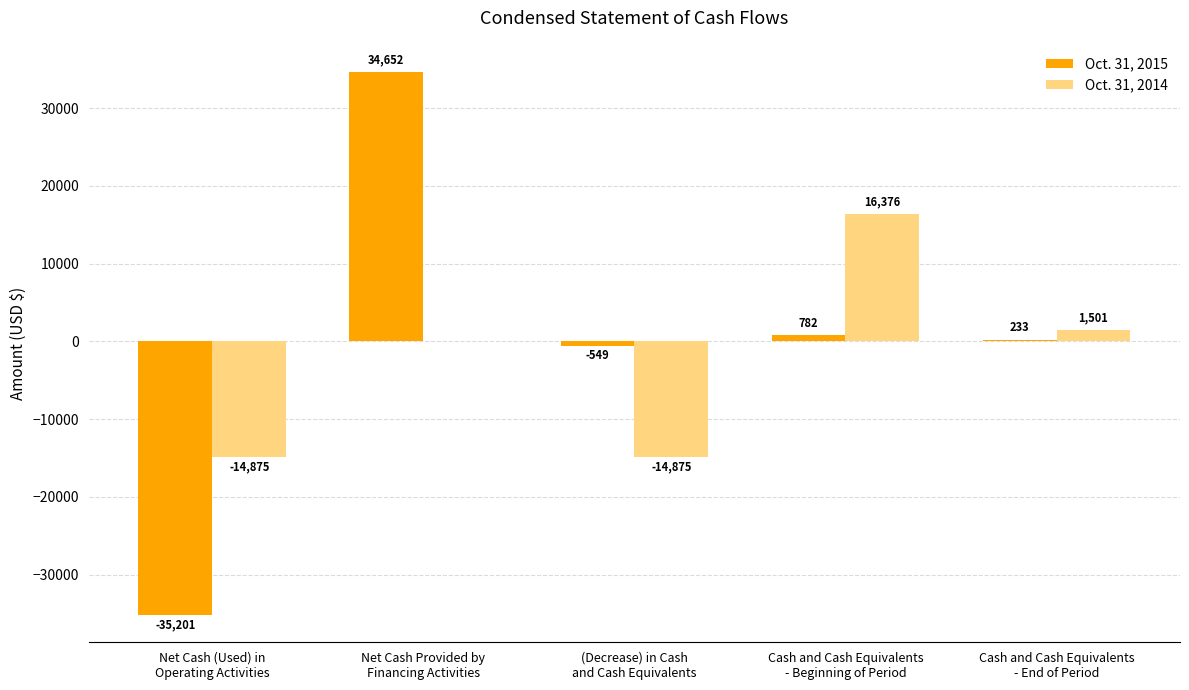

What value does the Oct. 31, 2014 series have at Cash and Cash Equivalents
- End of Period?

1501